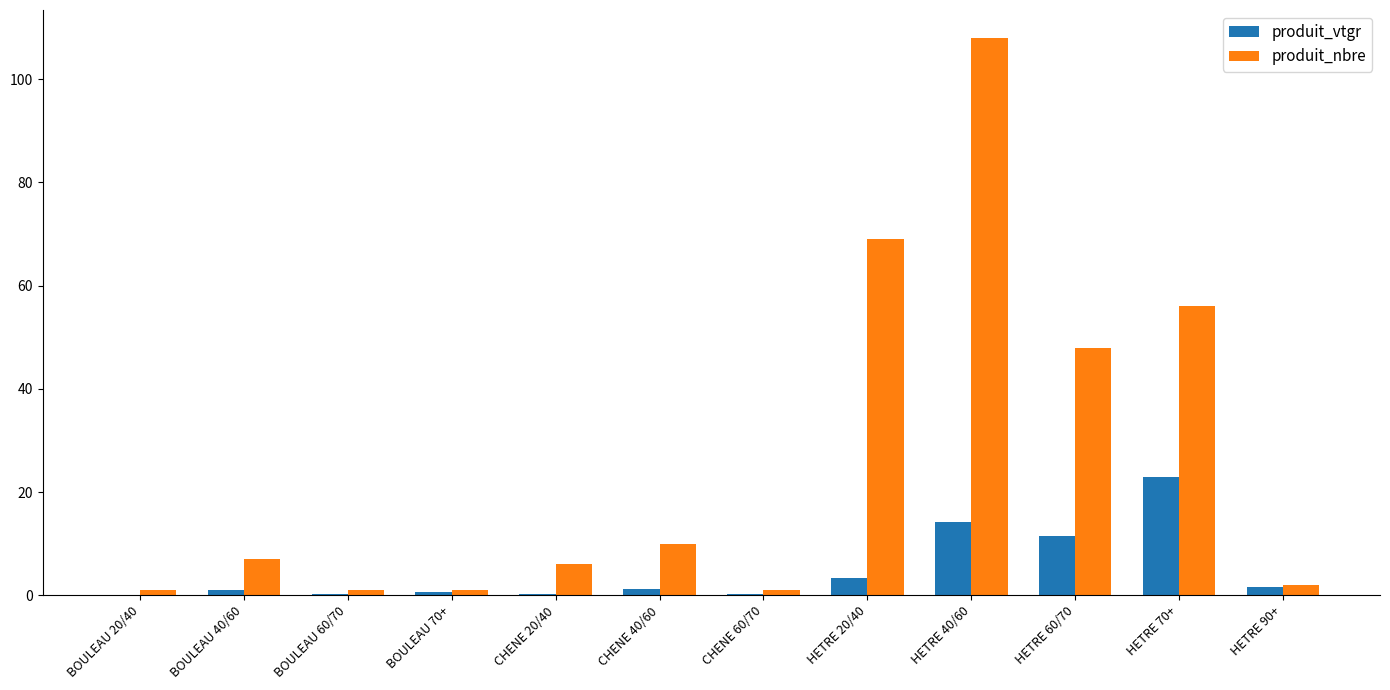

What is the approximate value of produit_nbre at HETRE 90+?

2.0